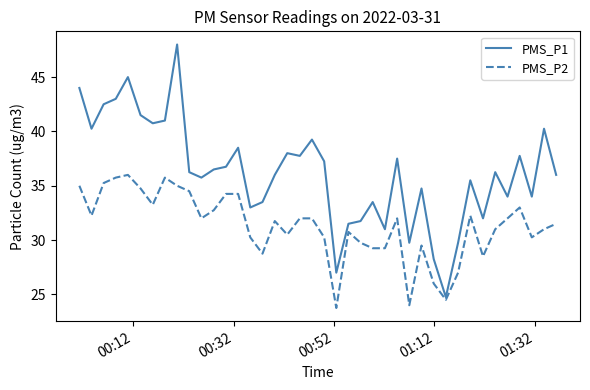

Which series has the largest total across all categories?

PMS_P1